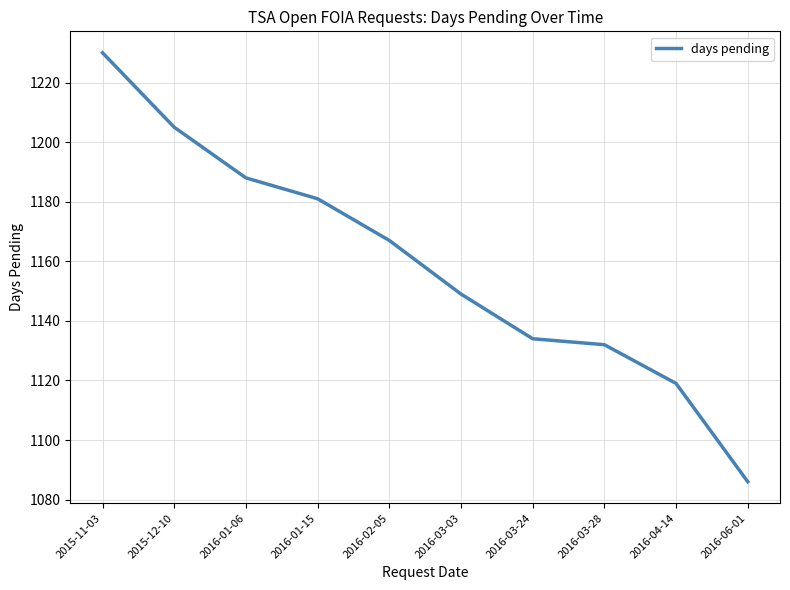

Reading left to right, what are all the values shown in this chart?

1230	1205	1188	1181	1167	1149	1134	1132	1119	1086